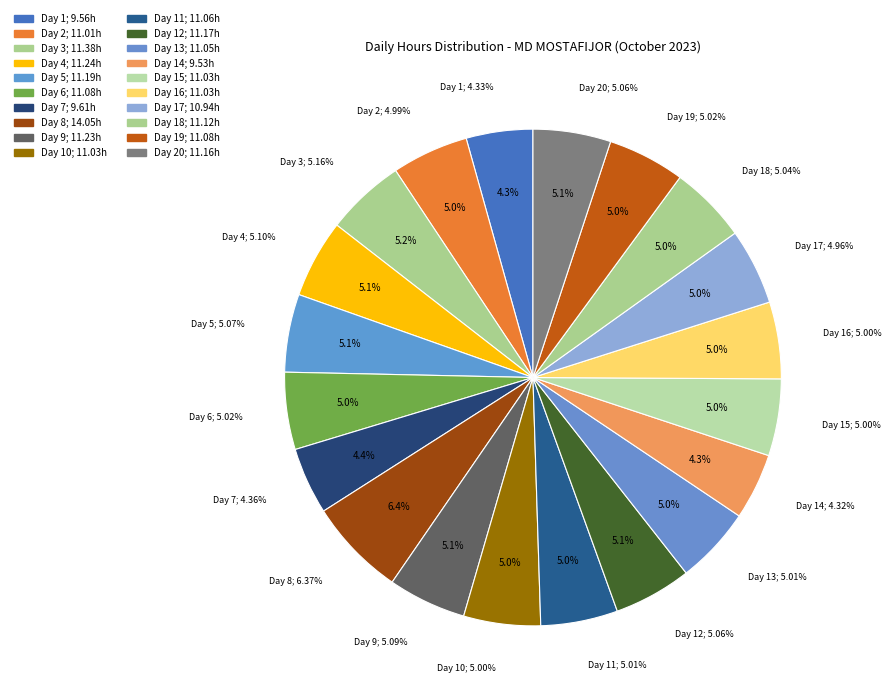

Do Day 19 and Day 1 together represent more than half of the pie?

No